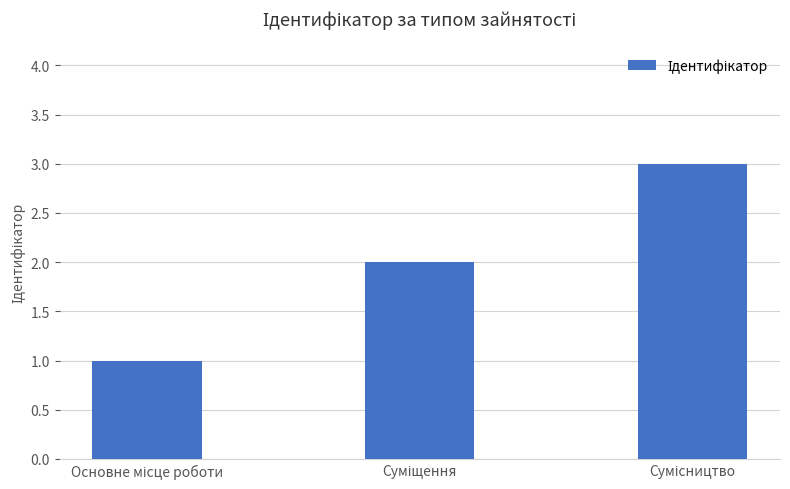

What is the maximum value shown in the chart?

3